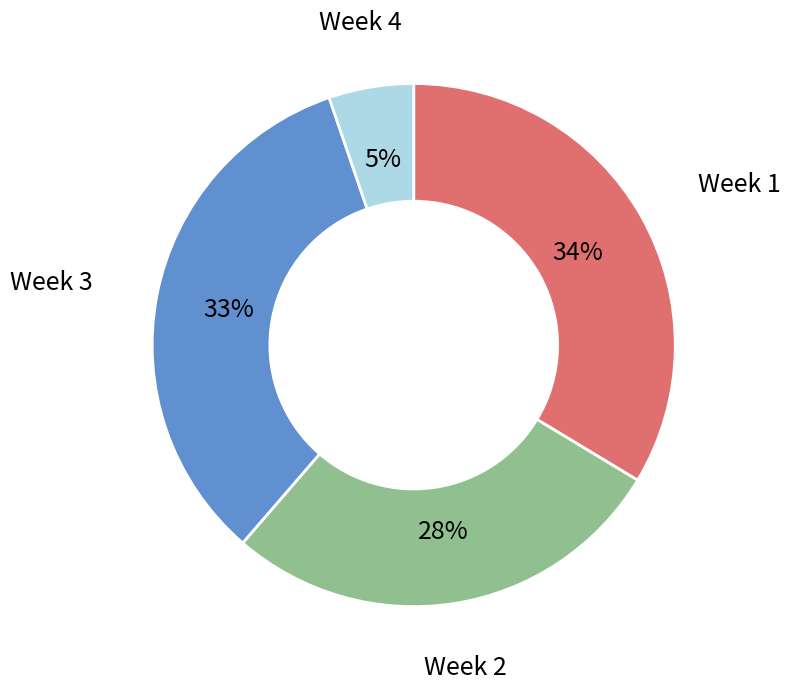

To the nearest percent, what portion does Week 4 represent?

5%